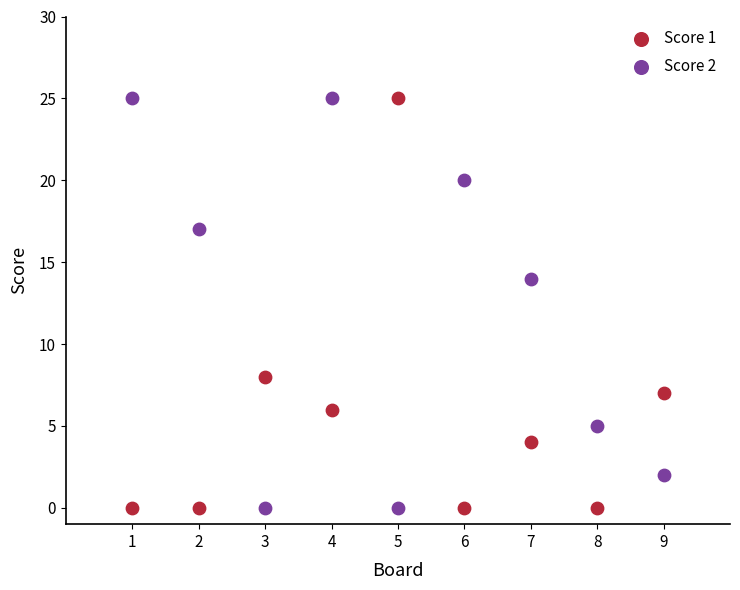

Across all series, what Y value is closest to 12?

14